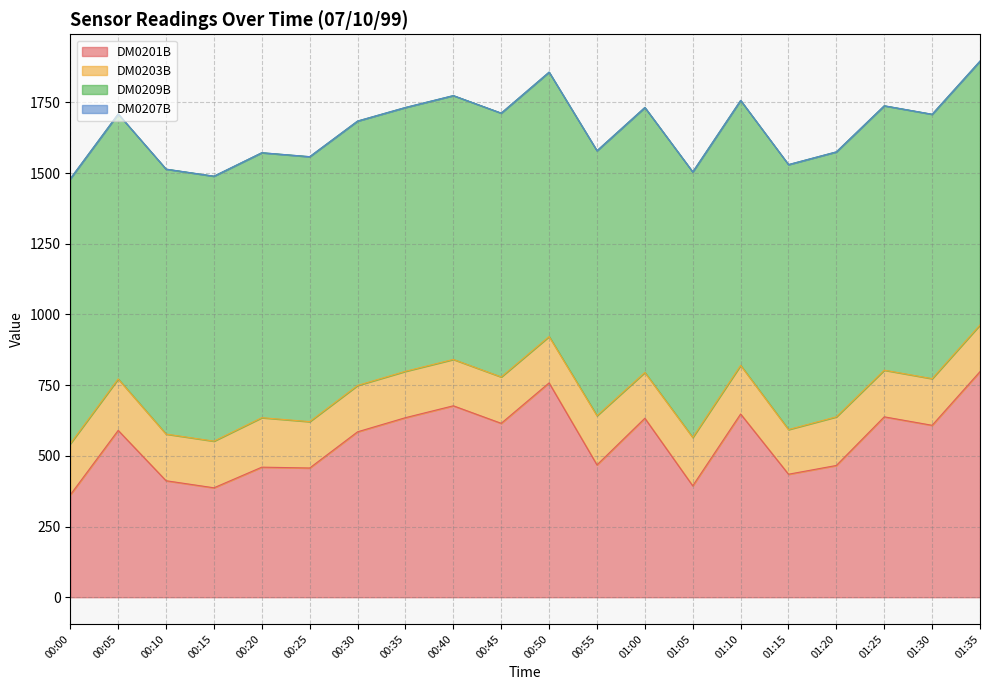

Which category has the lowest value across all series?

00:00